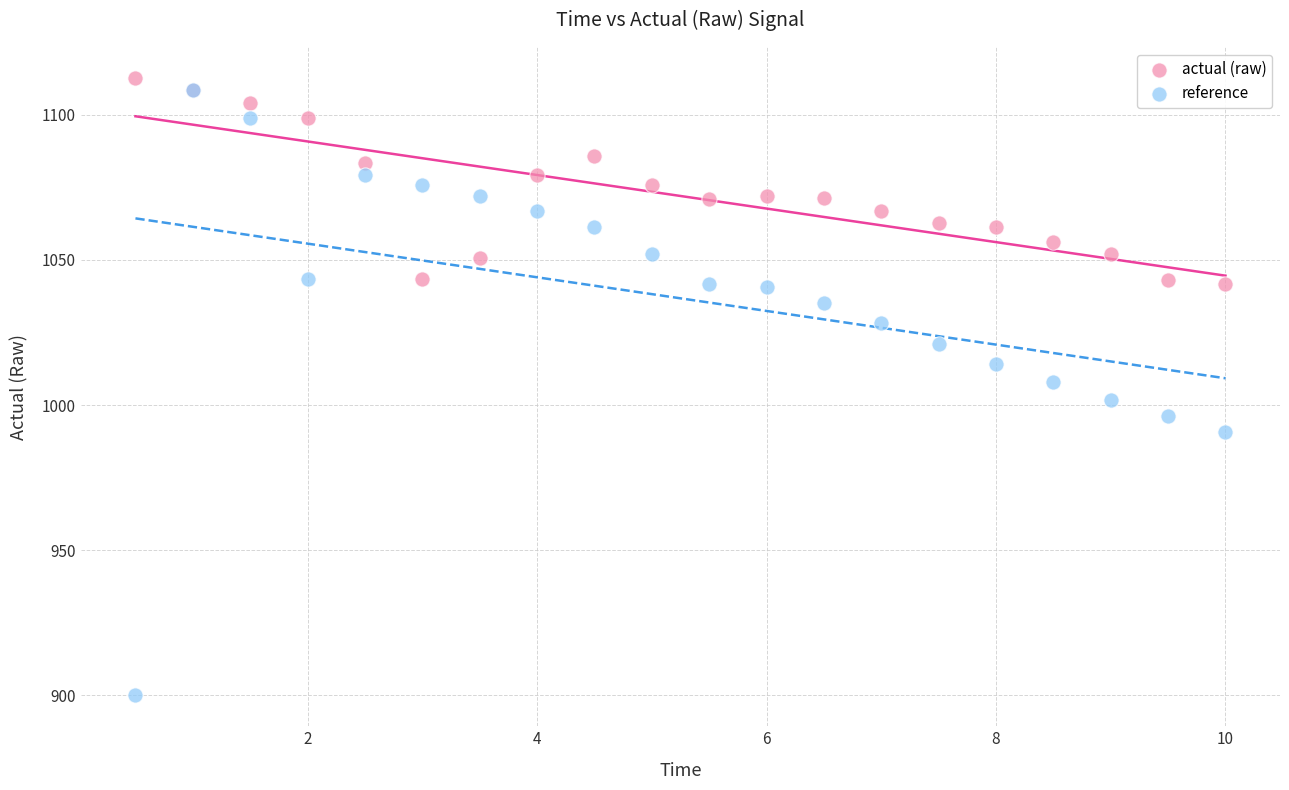

What are all the series names shown in the legend?

actual (raw), reference